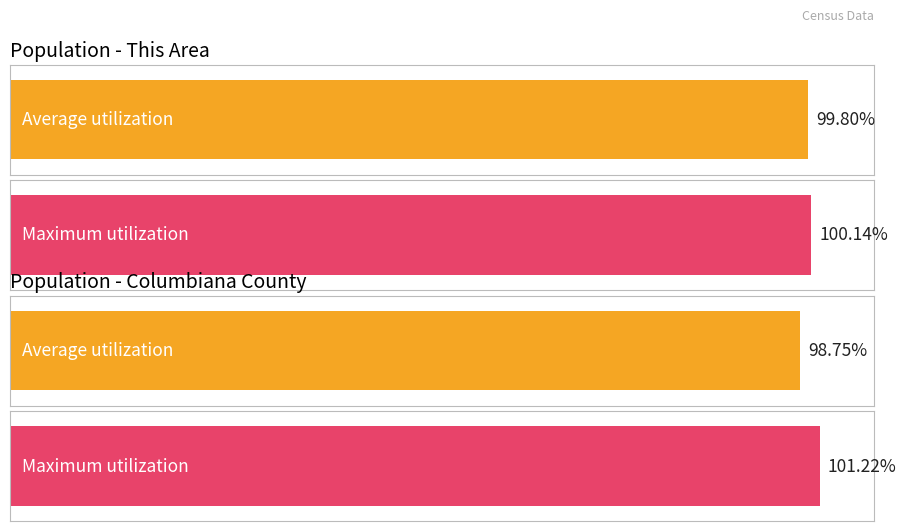

True or false: Average utilization has a value of 3 at This Area.

False